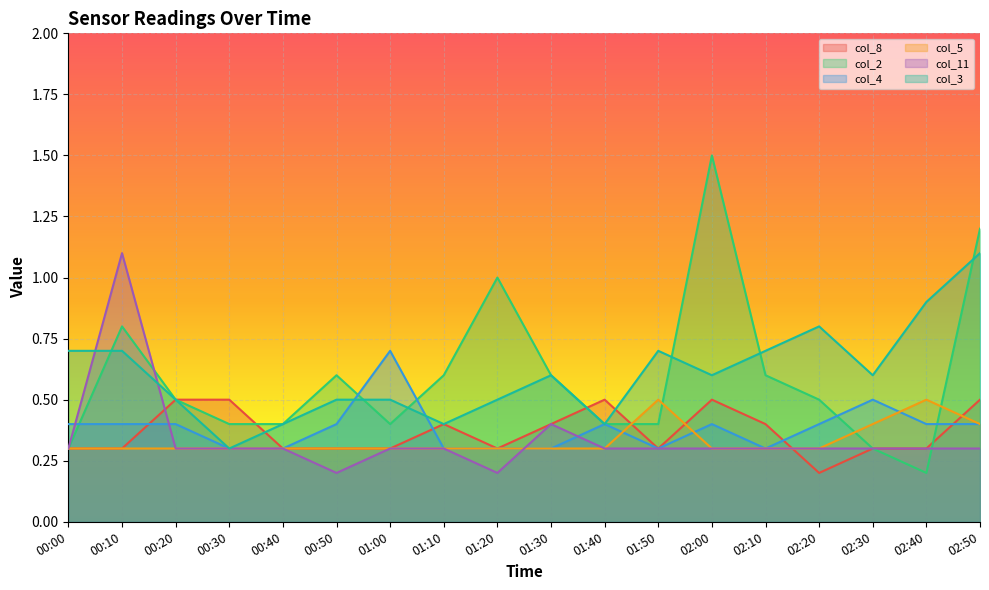

Between which two adjacent categories do col_11 and col_8 first intersect?

00:10 and 00:20